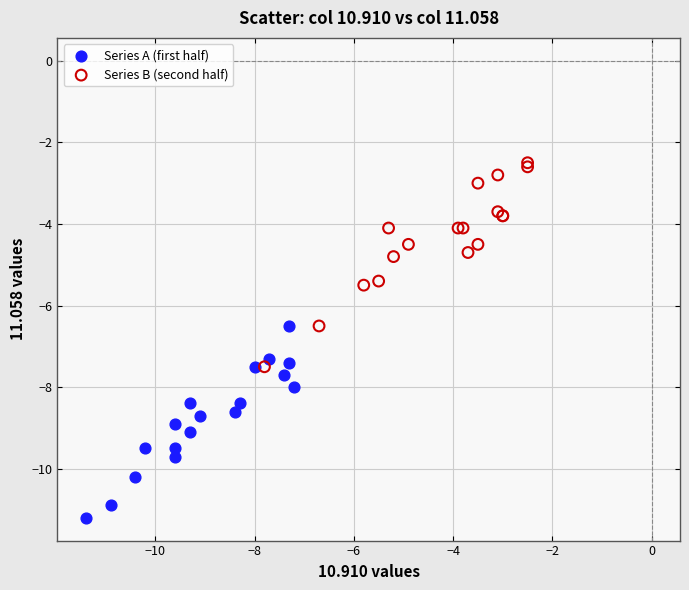

Which series contains the highest Y value?

Series B (second half)